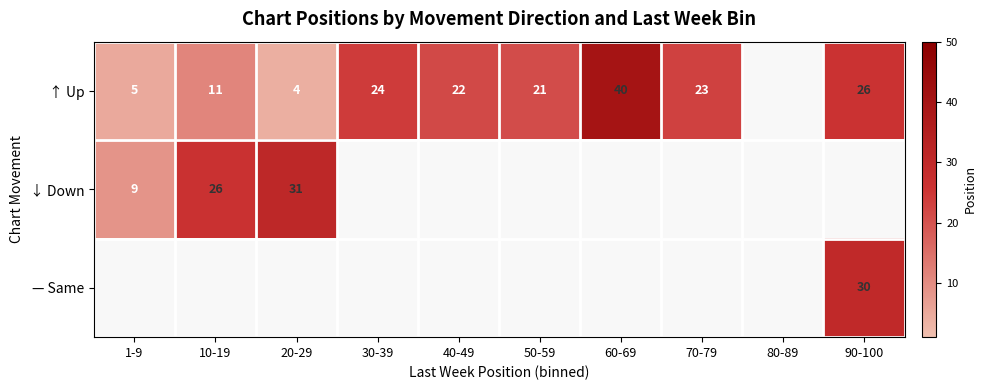

What is the maximum value for ↑ Up?

40.0